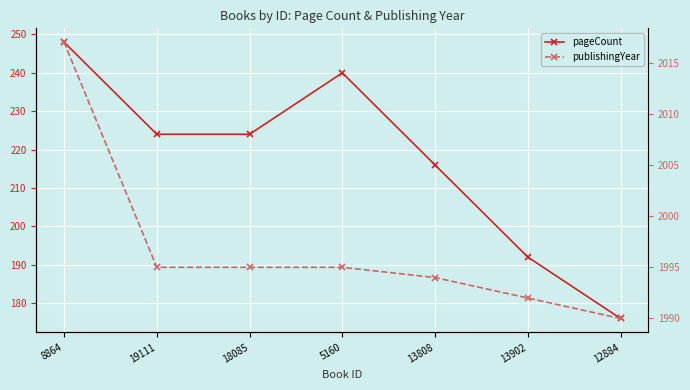

Which series has the largest total across all categories?

publishingYear